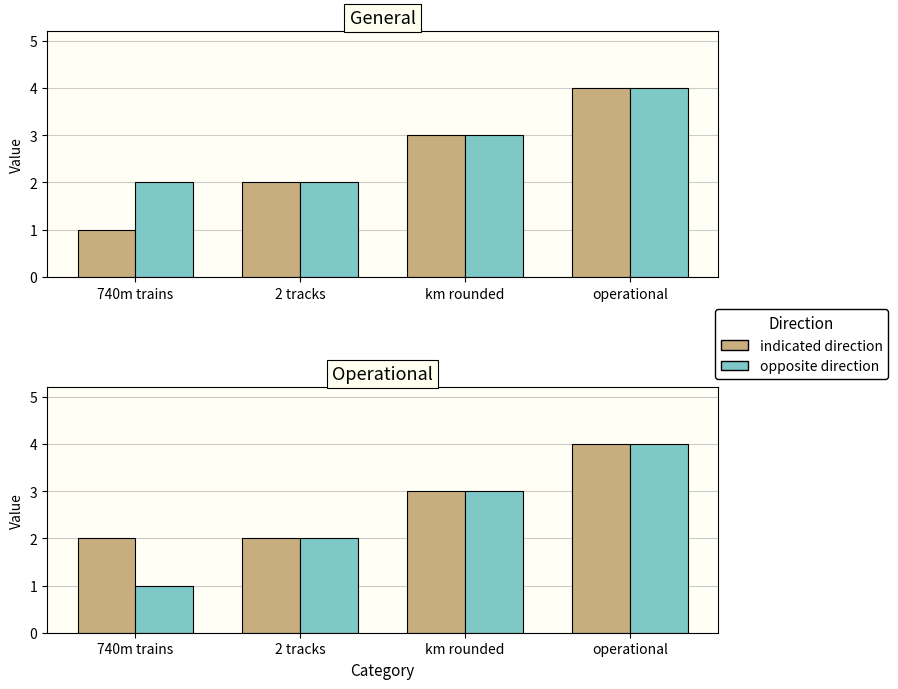

What is the approximate value of opposite direction at 2 tracks?

2